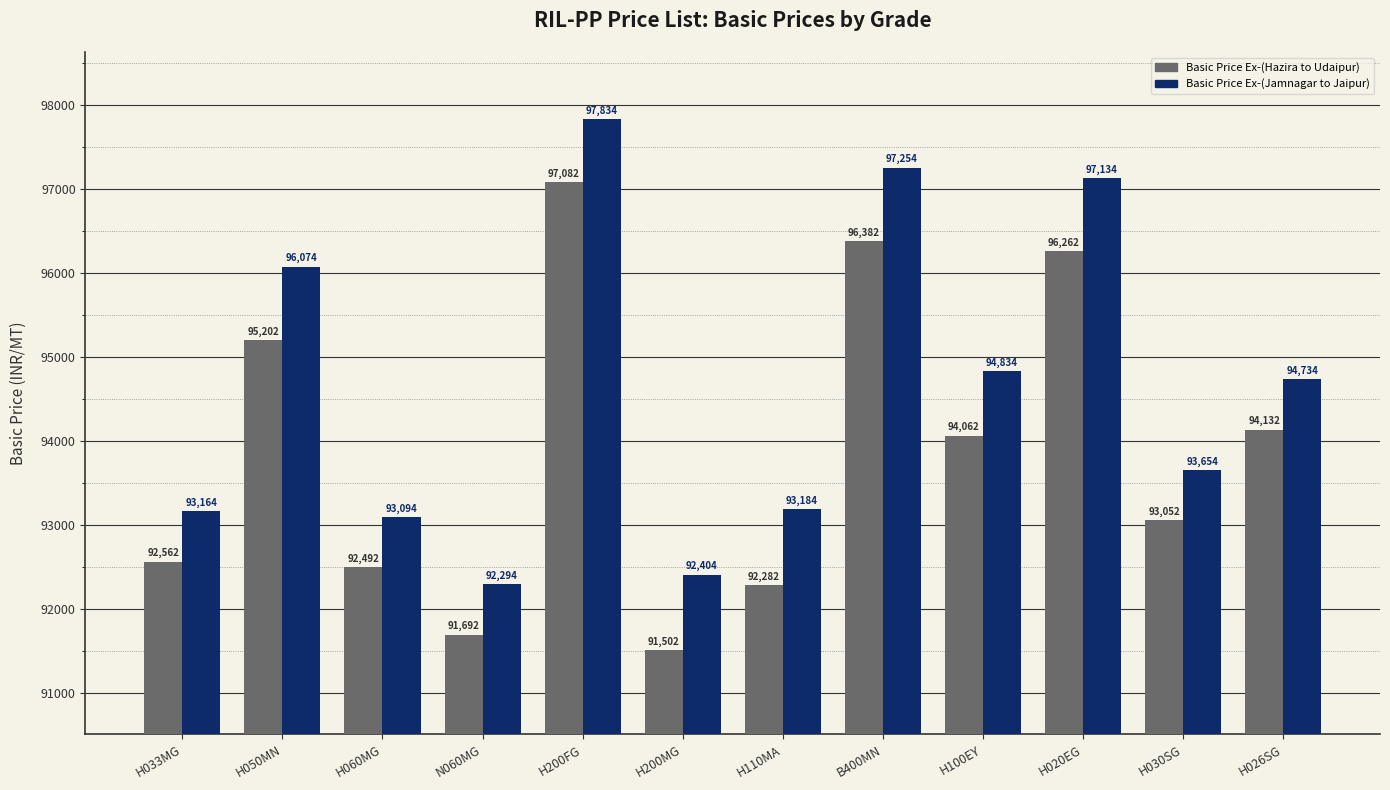

What is the maximum value shown in the chart?

97834